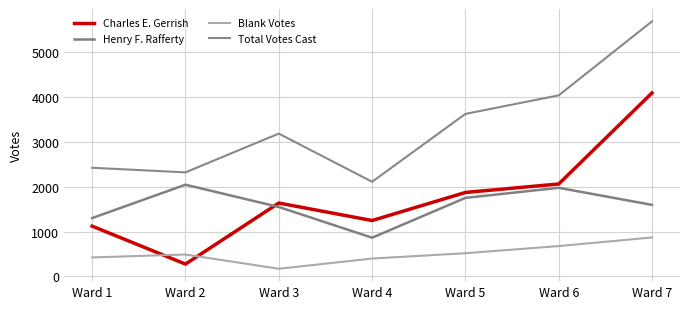

At which category does the chart reach its minimum across all series?

Ward 3